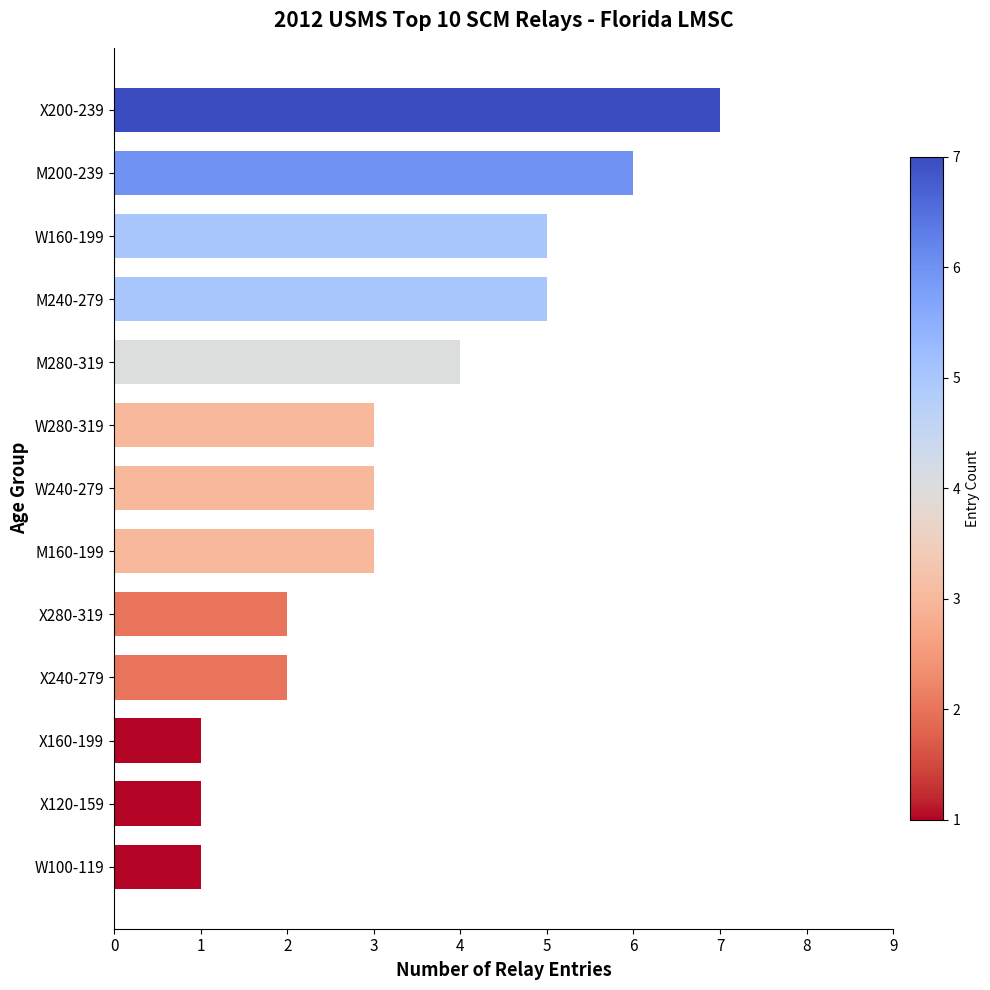

Is it true that the value at X280-319 is 4?

False